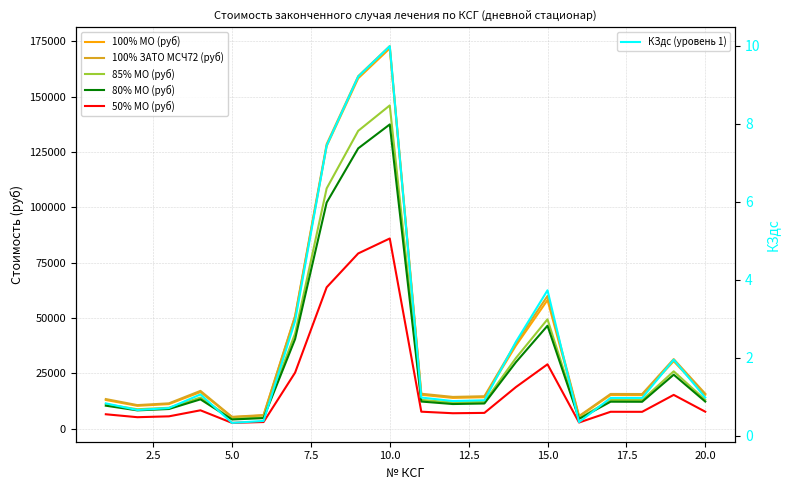

What is the maximum value for КЗдс (уровень 1)?

10.0